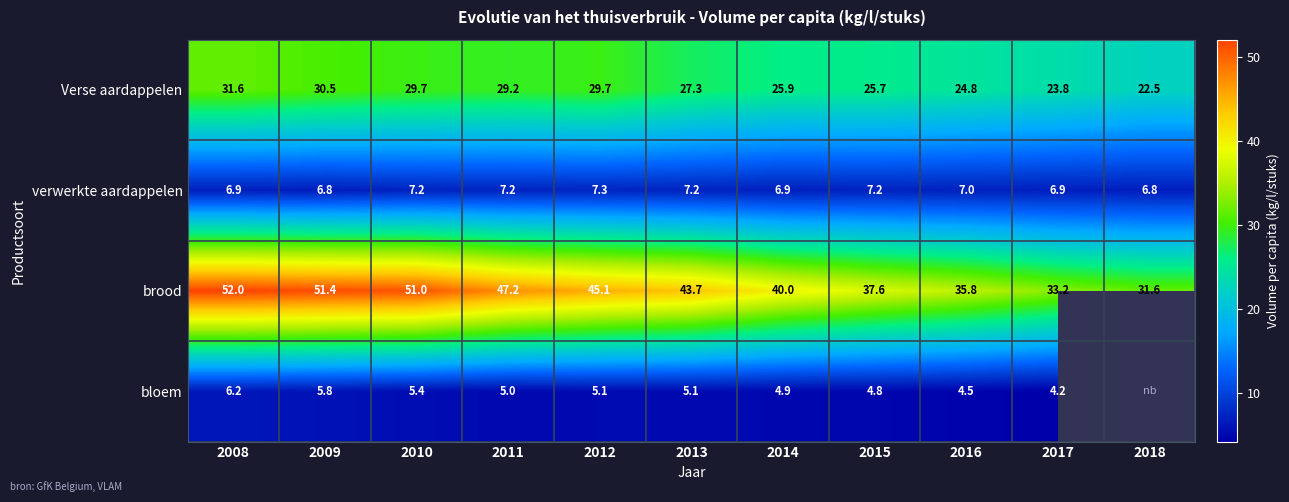

At how many categories does at least one series exceed 20?

11